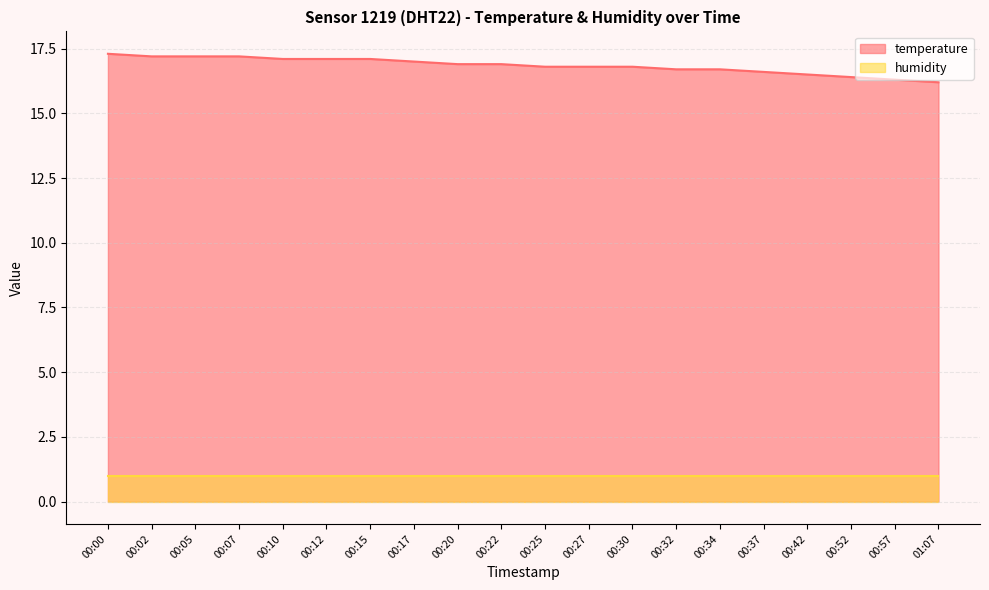

List the labels in order of value, largest first.

00:00, 00:02, 00:05, 00:07, 00:10, 00:12, 00:15, 00:17, 00:20, 00:22, 00:25, 00:27, 00:30, 00:32, 00:34, 00:37, 00:42, 00:52, 00:57, 01:07